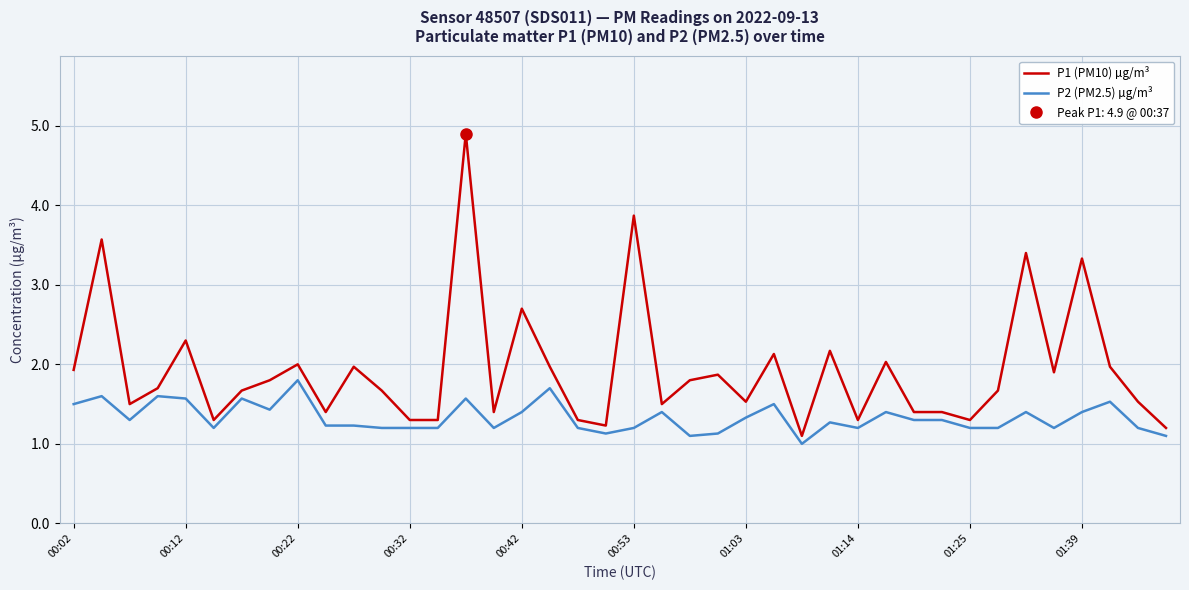

Count the P2 (PM2.5) µg/m³ values in the range 1 to 2.

40